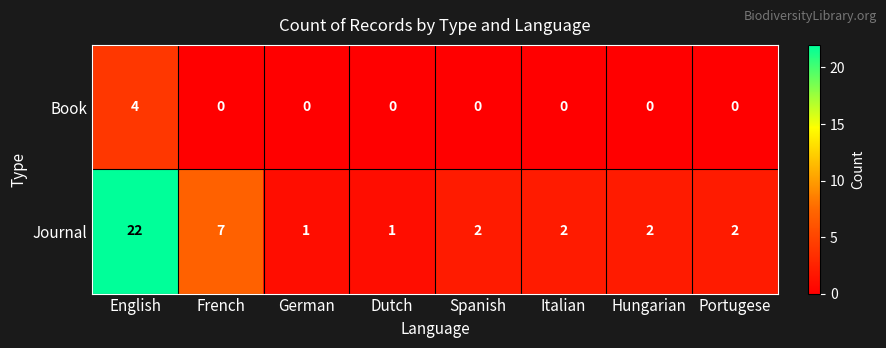

True or false: Book has a value of -2 at Italian.

False